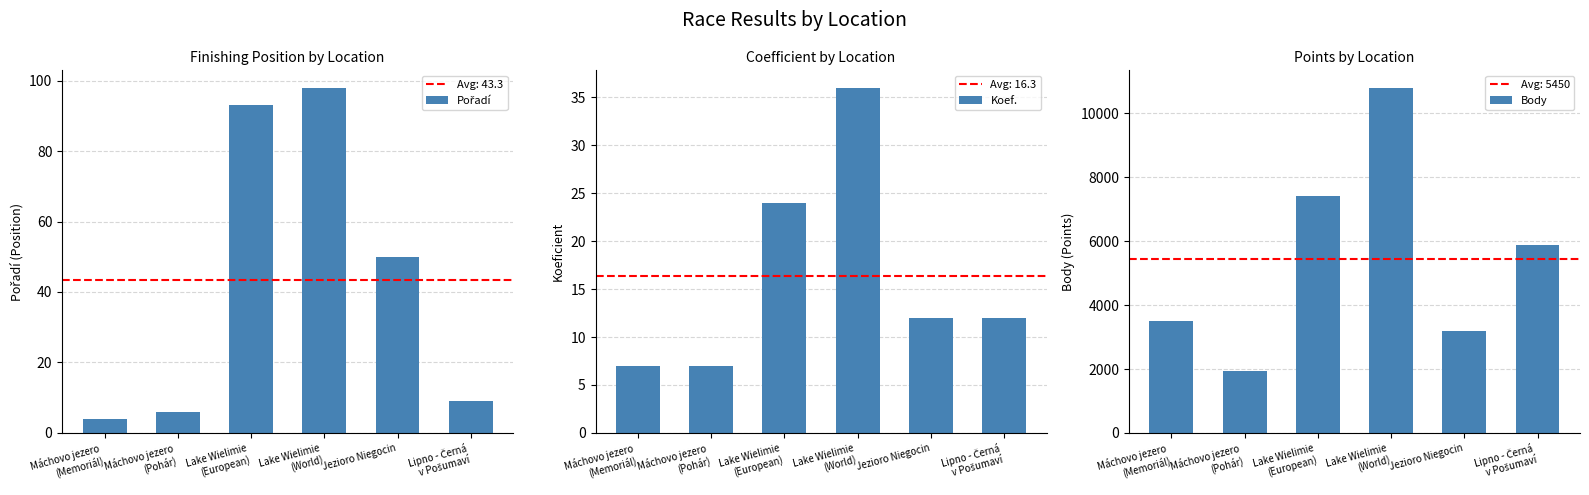

What is the average value of the Koef. series?

16